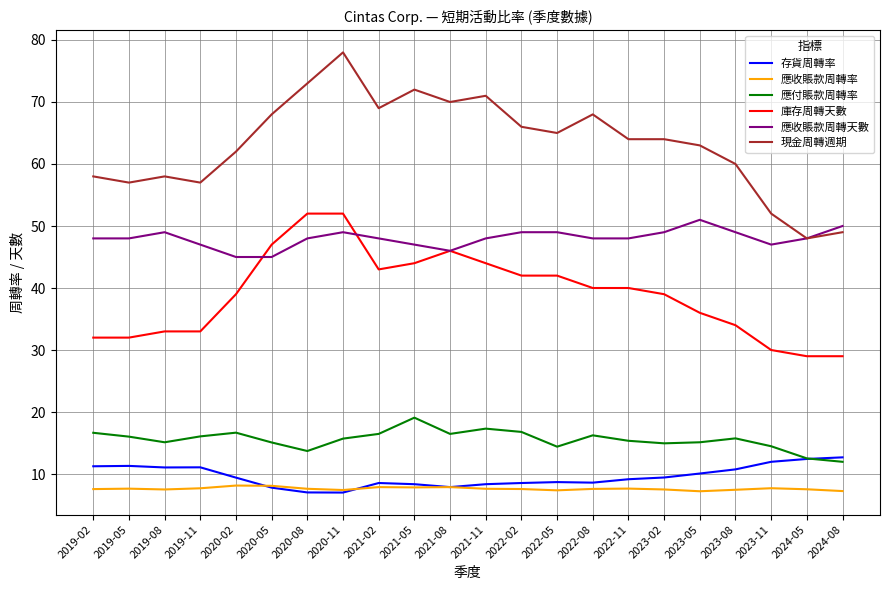

What is the difference between the maximum and minimum values in the 現金周轉週期 series?

30.0